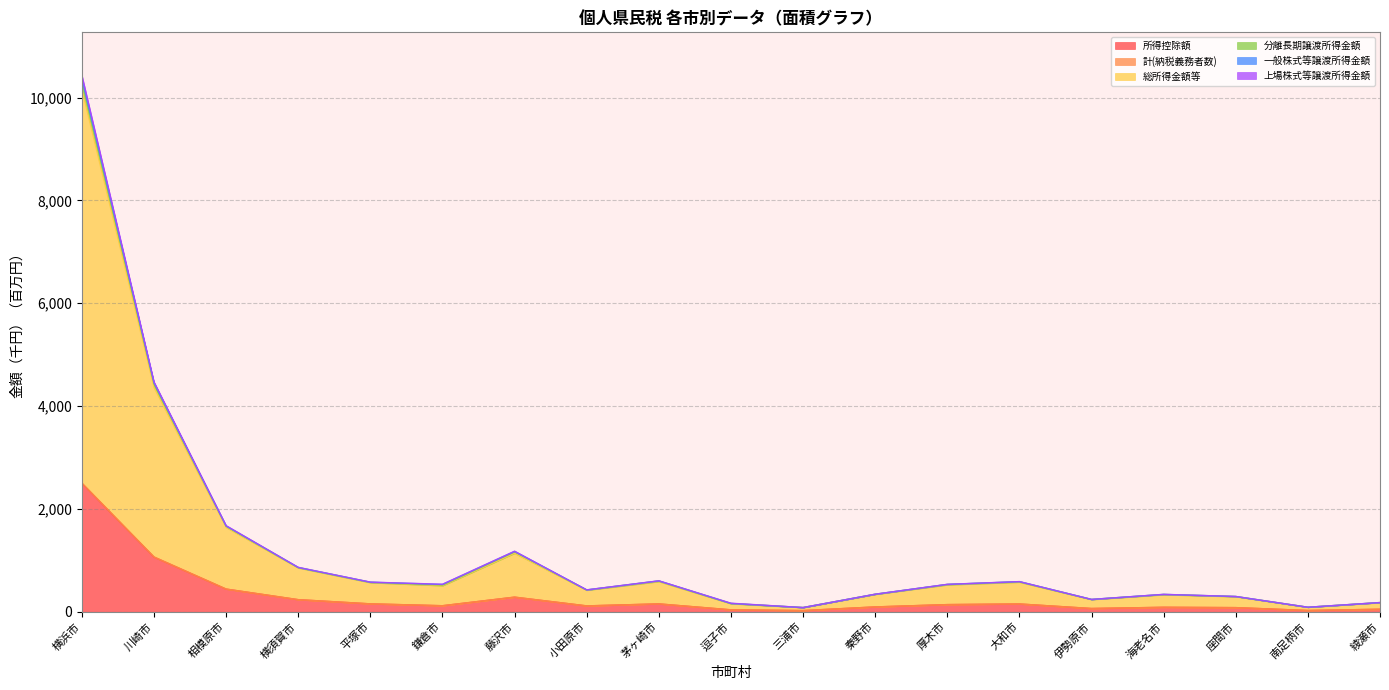

True or false: 総所得金額等 has more than 1 interior local peaks.

True